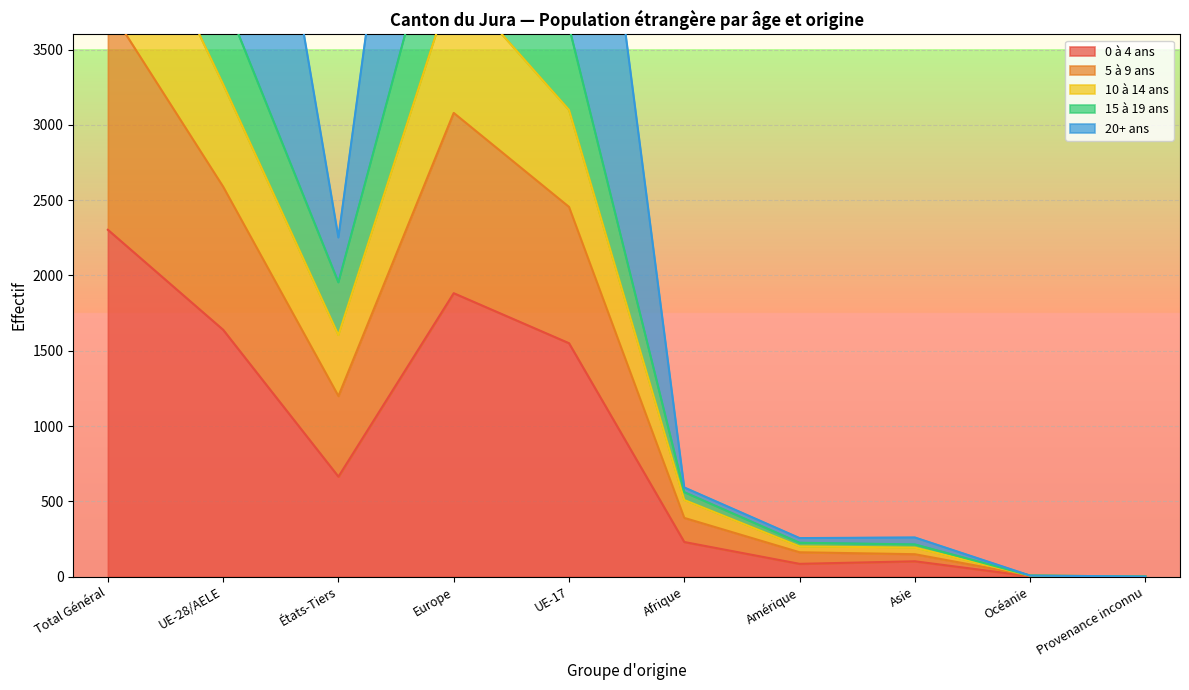

Rank the categories by 20+ ans value from highest to lowest.

Total Général, Europe, UE-28/AELE, UE-17, États-Tiers, Afrique, Asie, Amérique, Océanie, Provenance inconnu